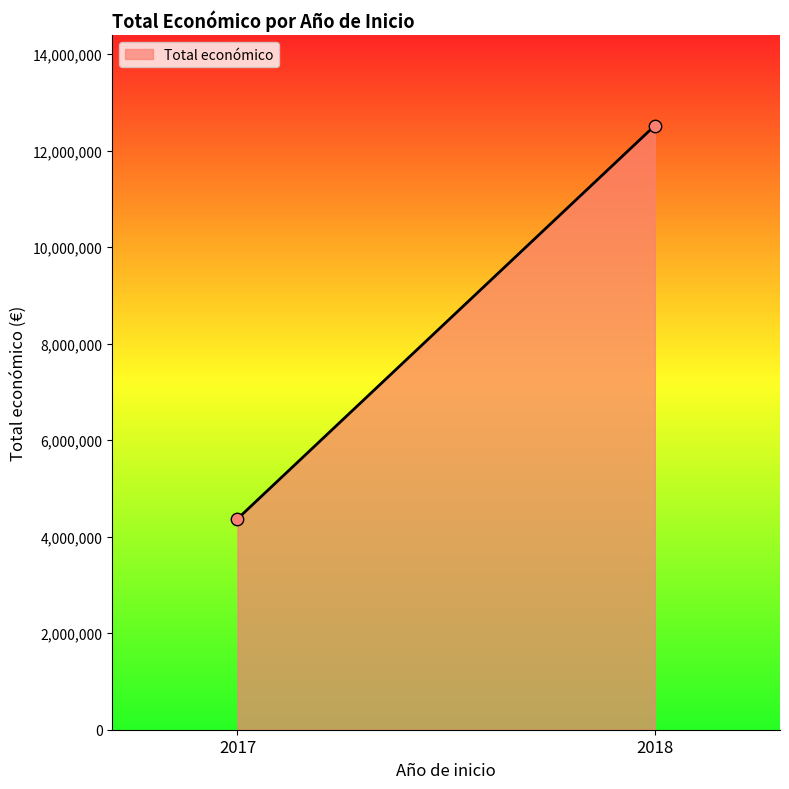

What is the maximum value shown in the chart?

12517737.0